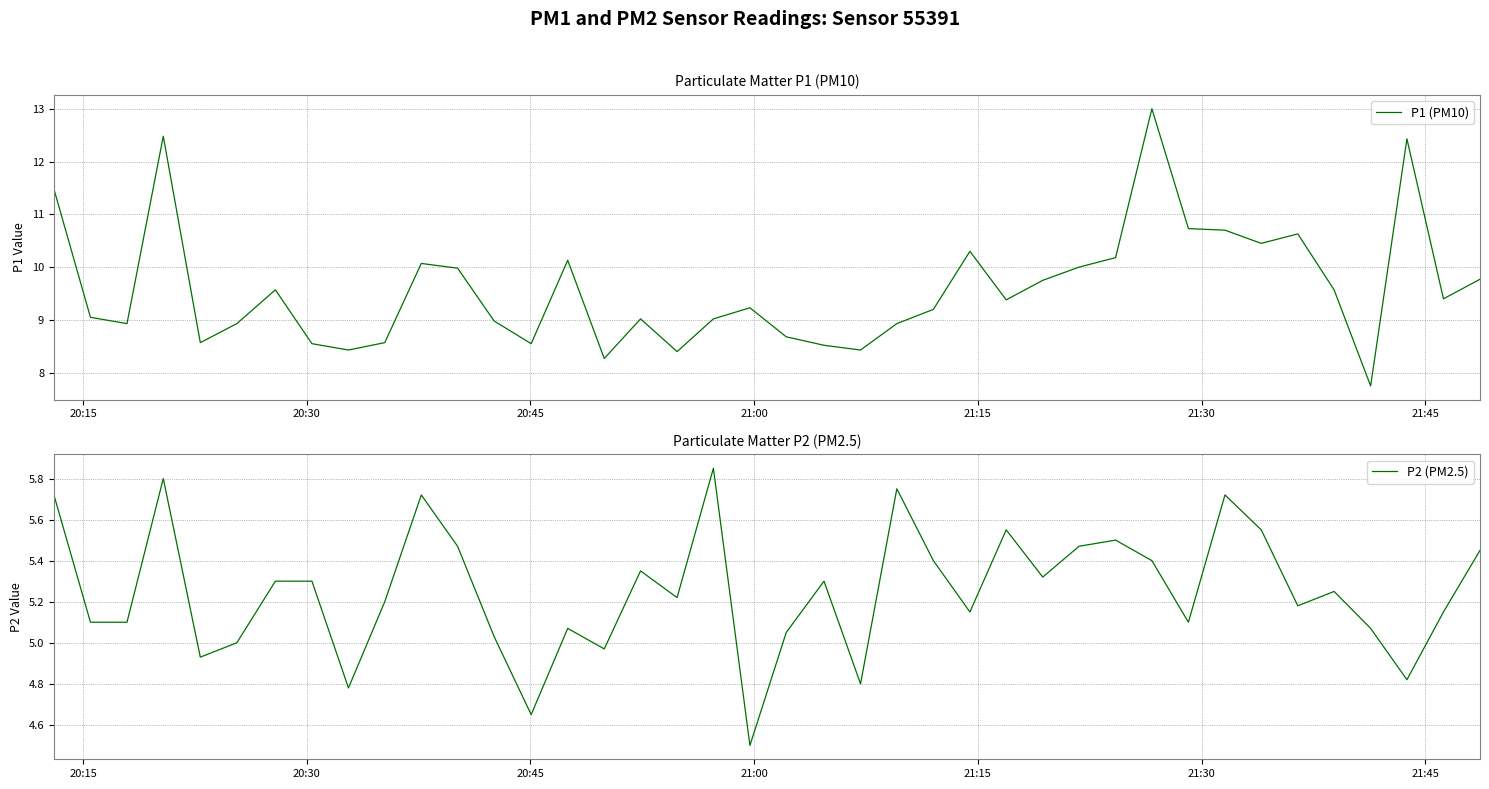

How many data points in P1 (PM10) are above 9?

25